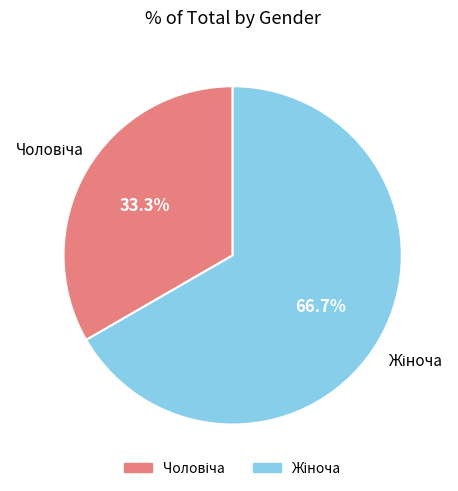

Does any single category account for the majority?

Yes